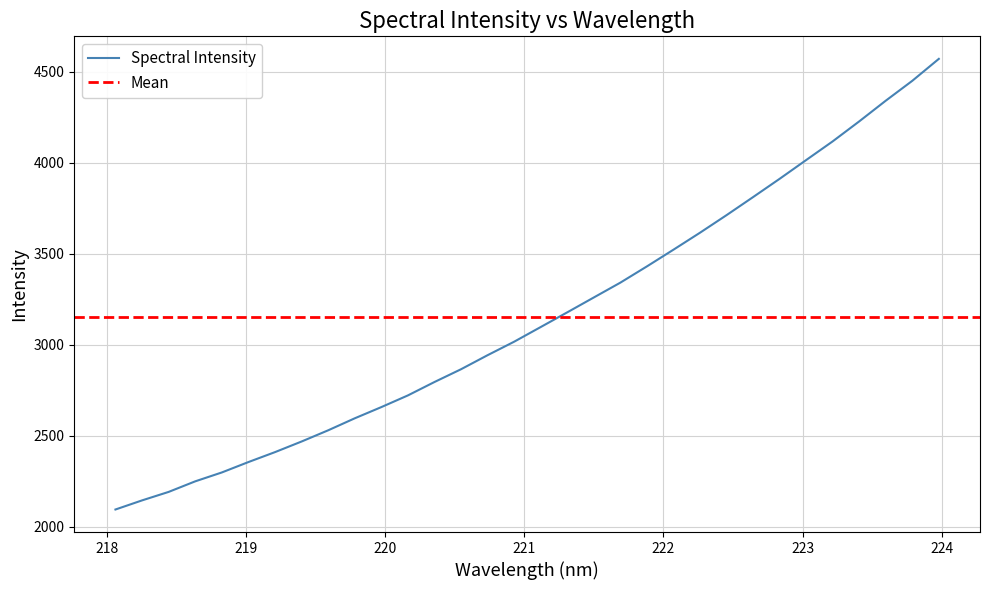

What is the average value?

3154.8